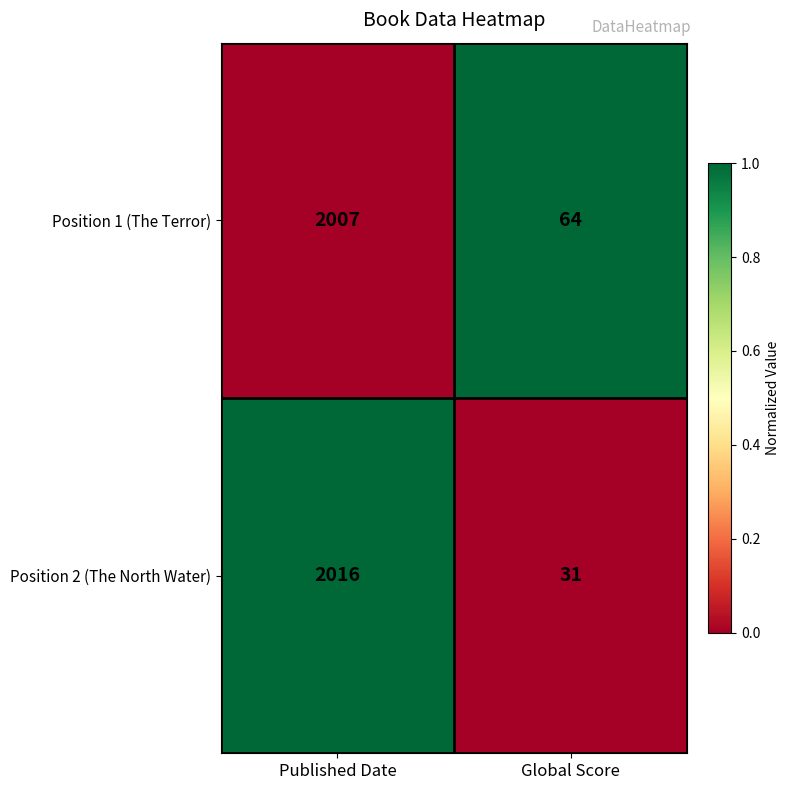

Reading left to right, list all the values displayed in this chart.

Position 1 (The Terror): 2007	64
Position 2 (The North Water): 2016	31